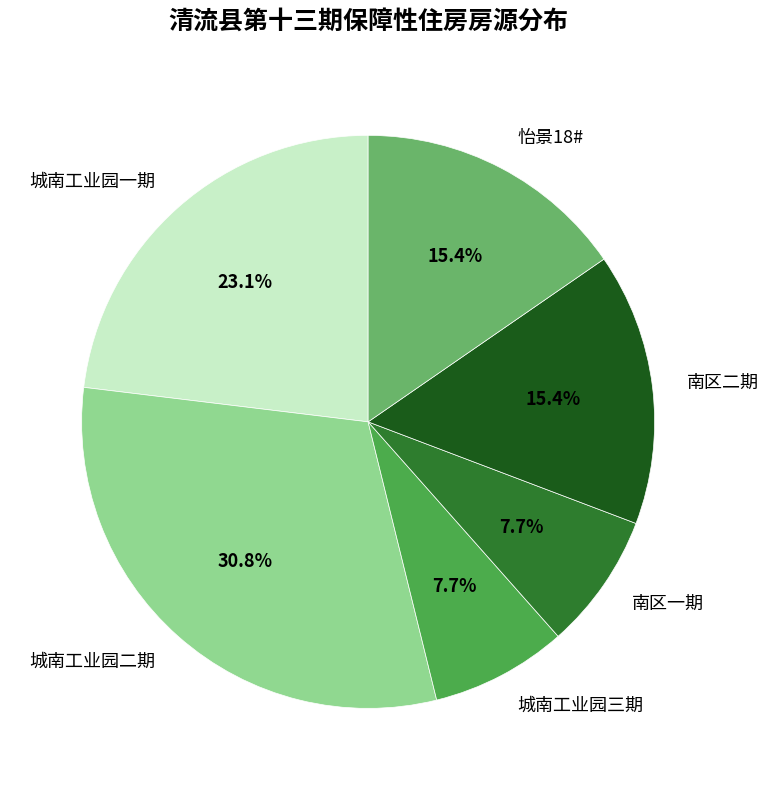

What percentage is the 城南工业园一期 slice, to the nearest percent?

23%